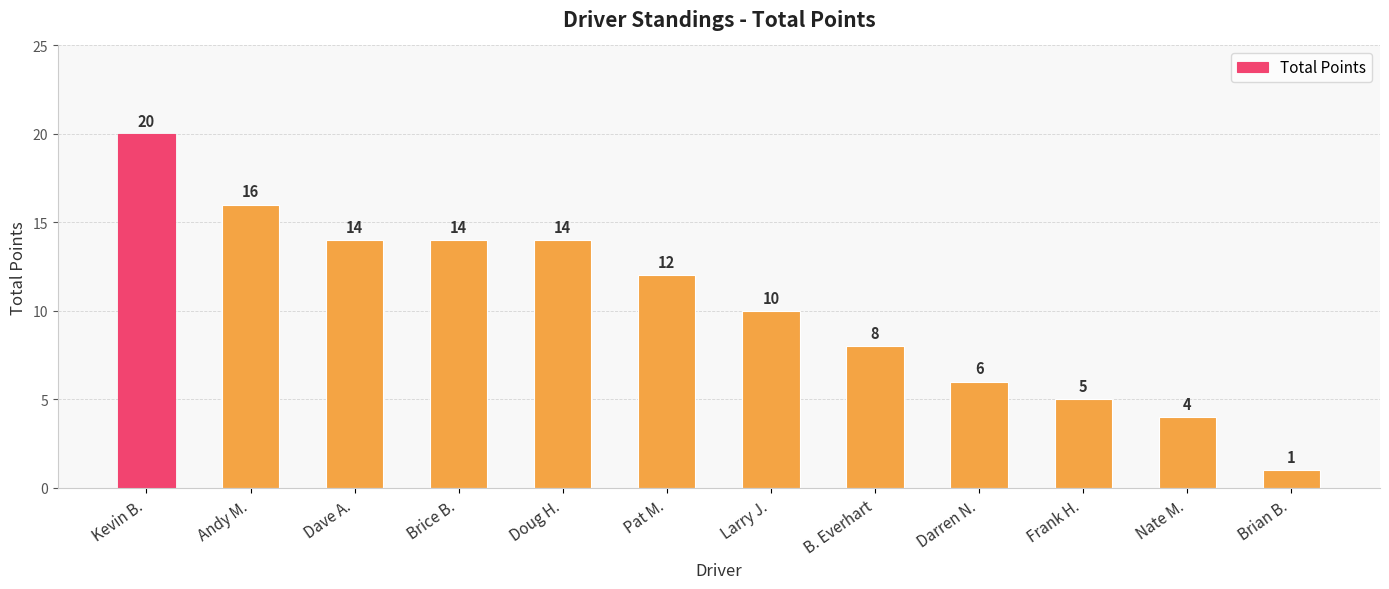

What position from the right is Pat M.?

7